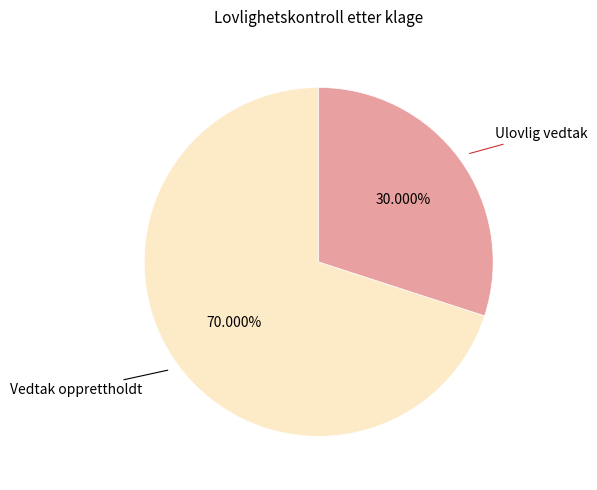

To the nearest percent, what portion does Vedtak opprettholdt represent?

70%